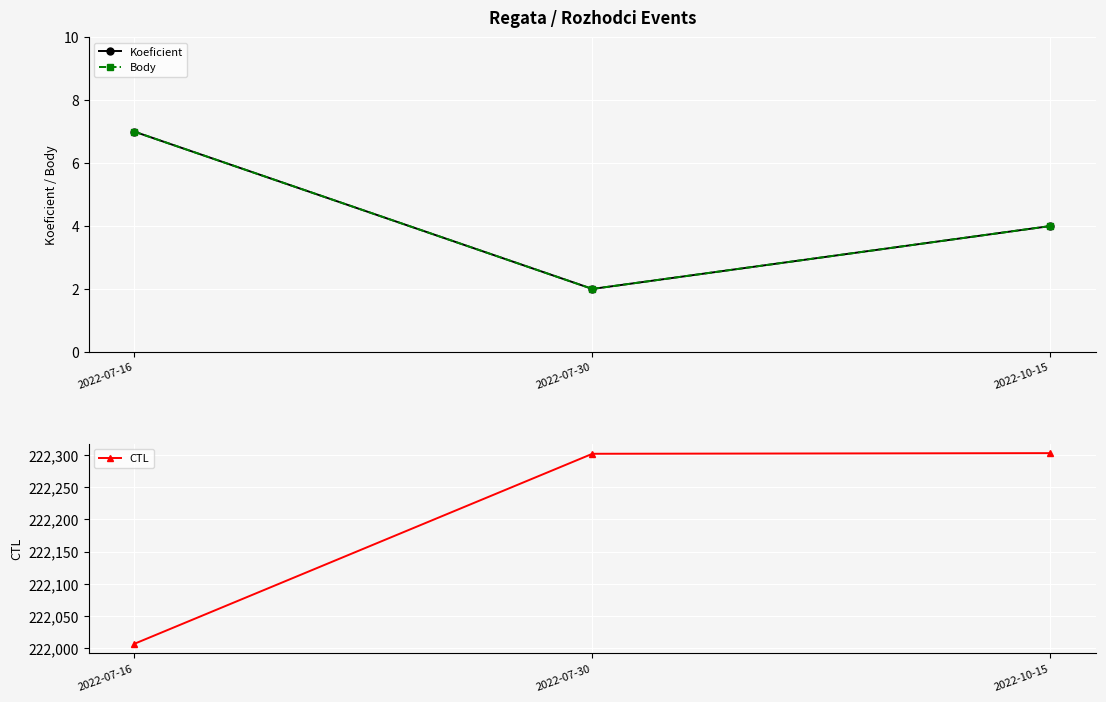

What are all the series names shown in the legend?

Koeficient, Body, CTL